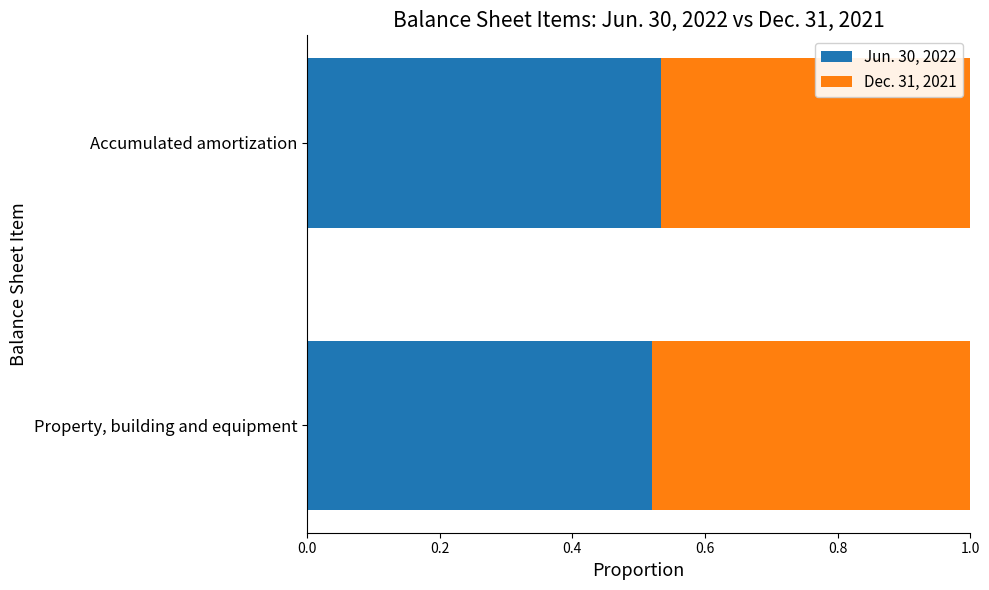

What is the total value across all series at Accumulated amortization?

1.0